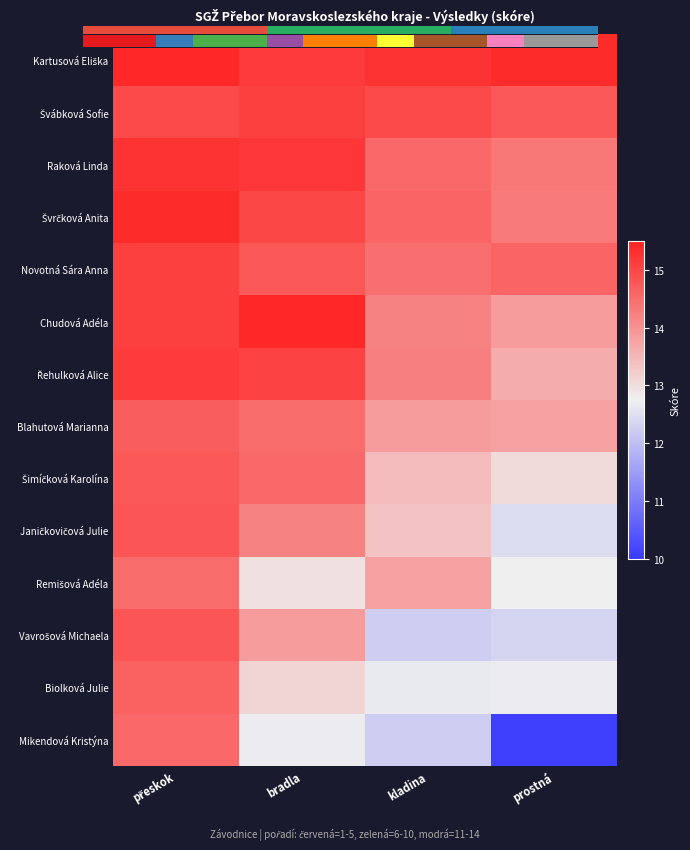

True or false: Novotná Sára Anna has a value of 20.5 at přeskok.

False